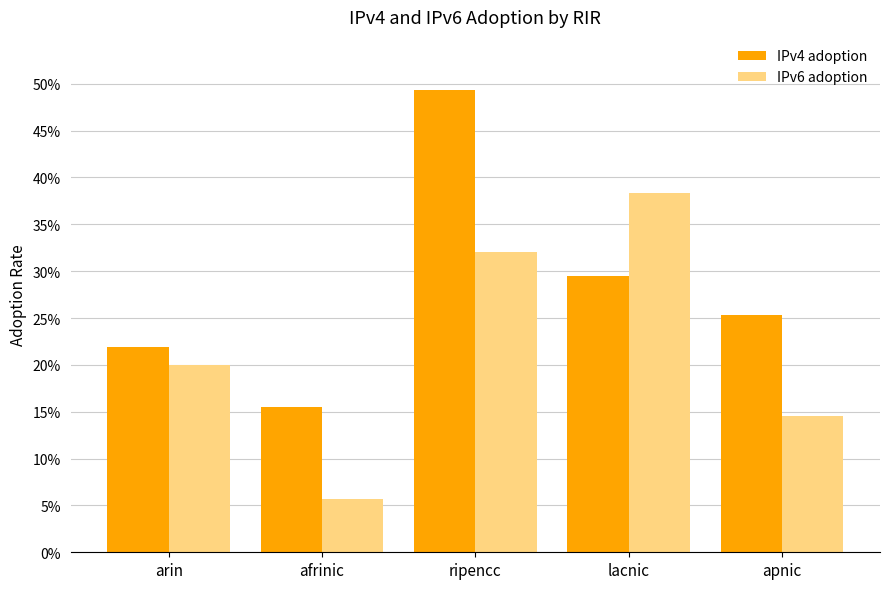

Which series has the largest total across all categories?

IPv4 adoption